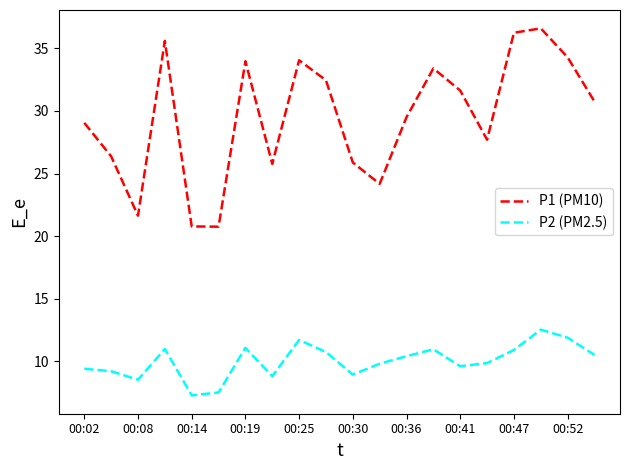

True or false: P2 (PM2.5) and P1 (PM10) intersect in this chart.

False